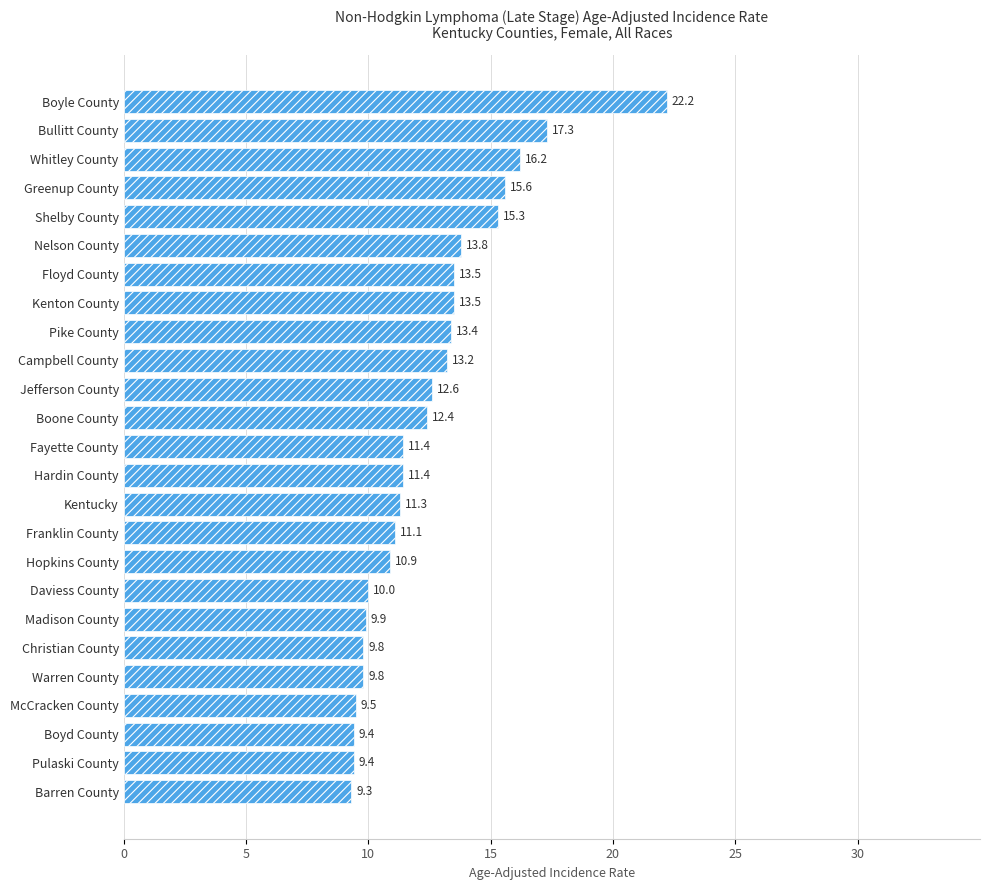

Count the number of categories in the chart.

25